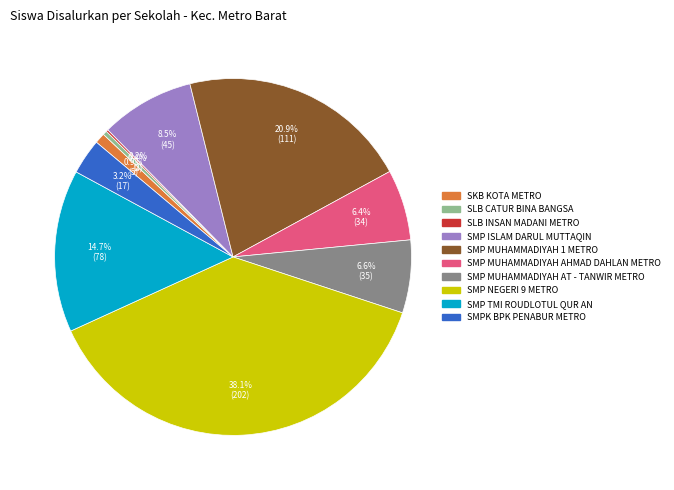

What is the ratio of the value at SMP TMI ROUDLOTUL QUR AN to the value at SMP MUHAMMADIYAH AT - TANWIR METRO?

2.2